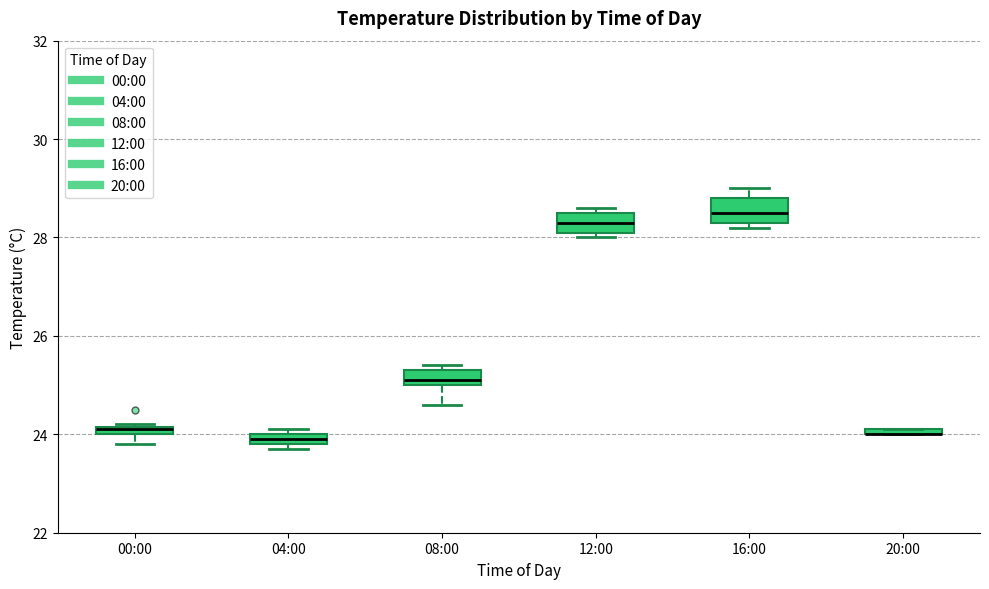

Where is the lower edge of the box for 04:00 on the y-axis? The values are not printed on the chart, so give them approximately, as read against the axis.

23.8